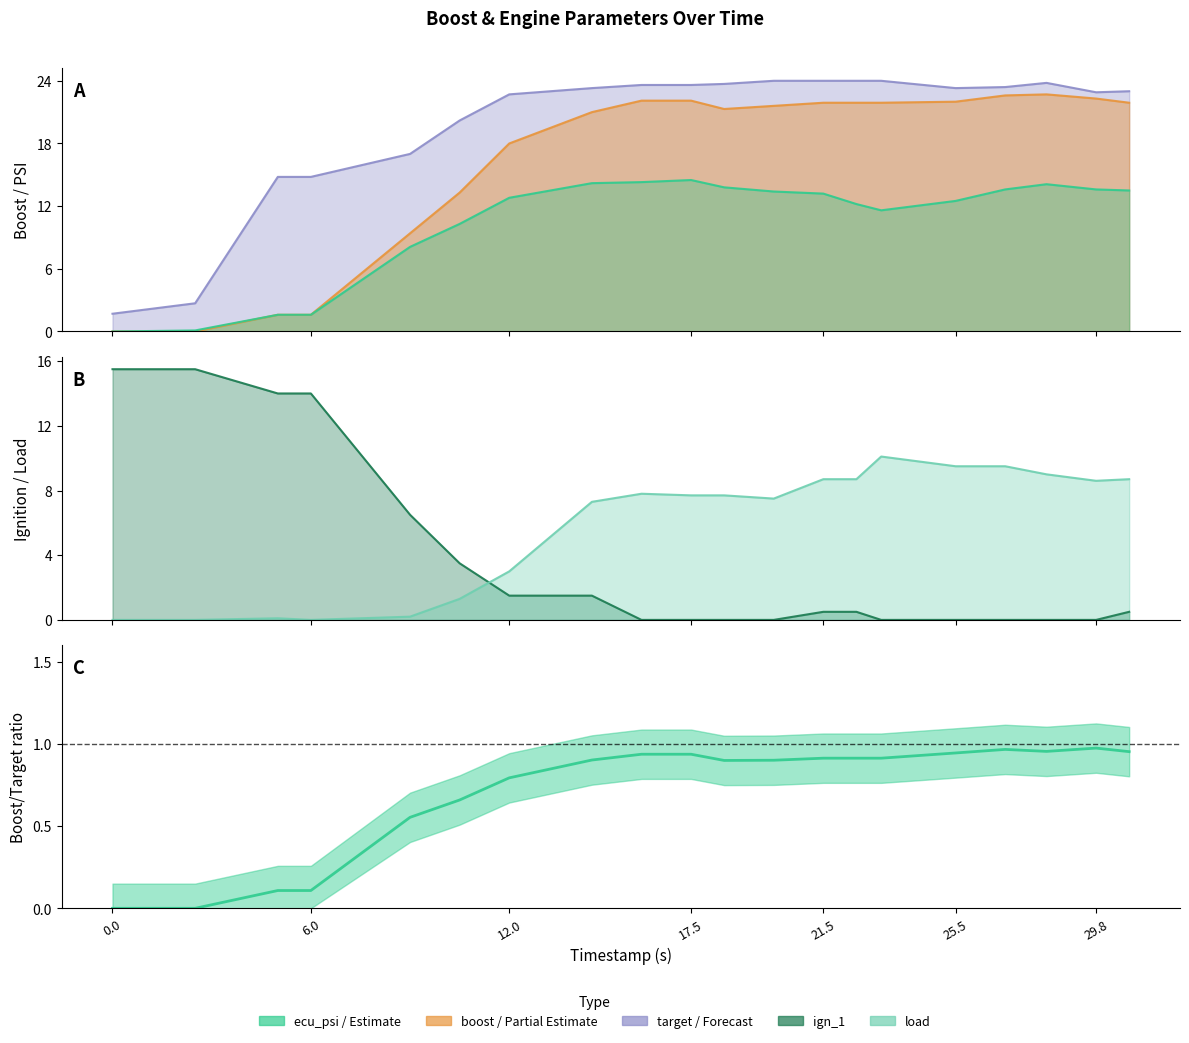

What is the spread (max minus min) of values at 16.0?

23.6